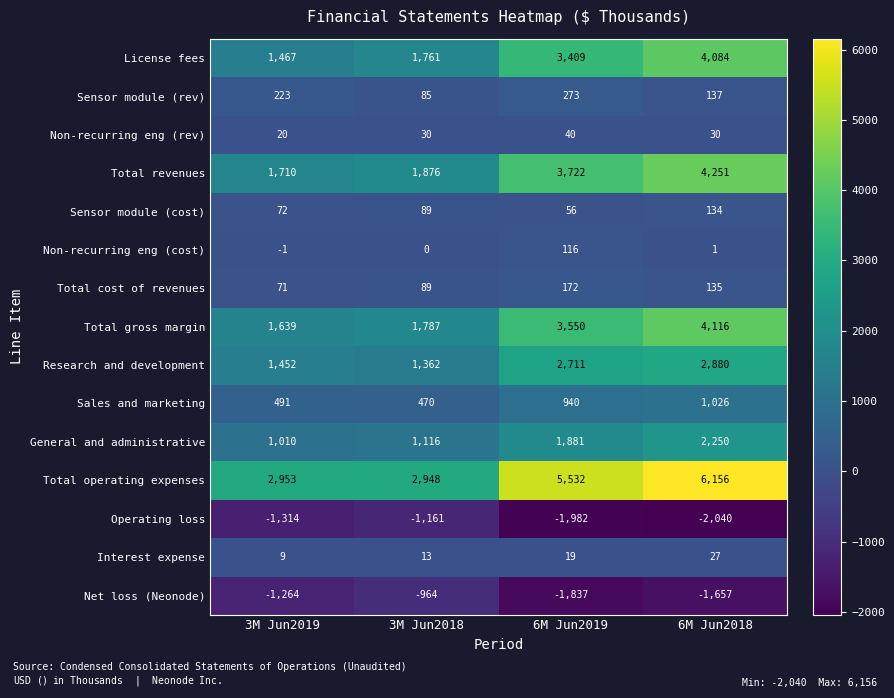

At how many categories does at least one series exceed 5936?

1